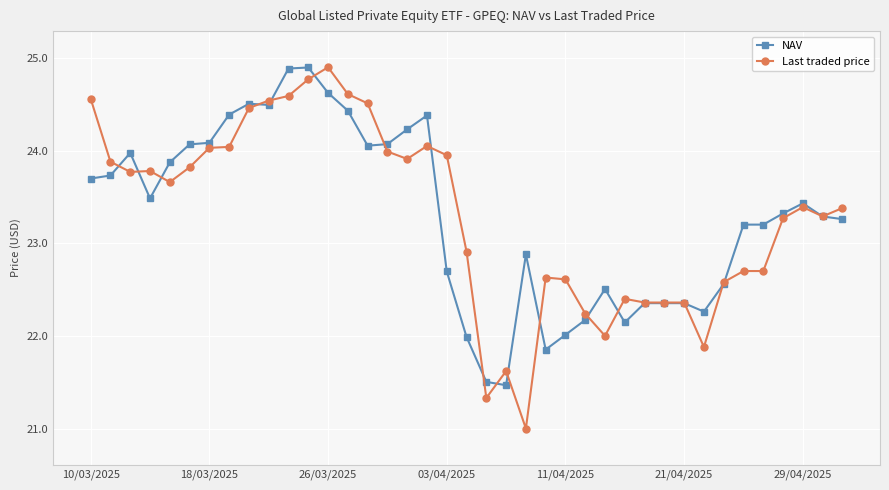

What is the value of the Last traded price point at the 15th from the left?

24.5